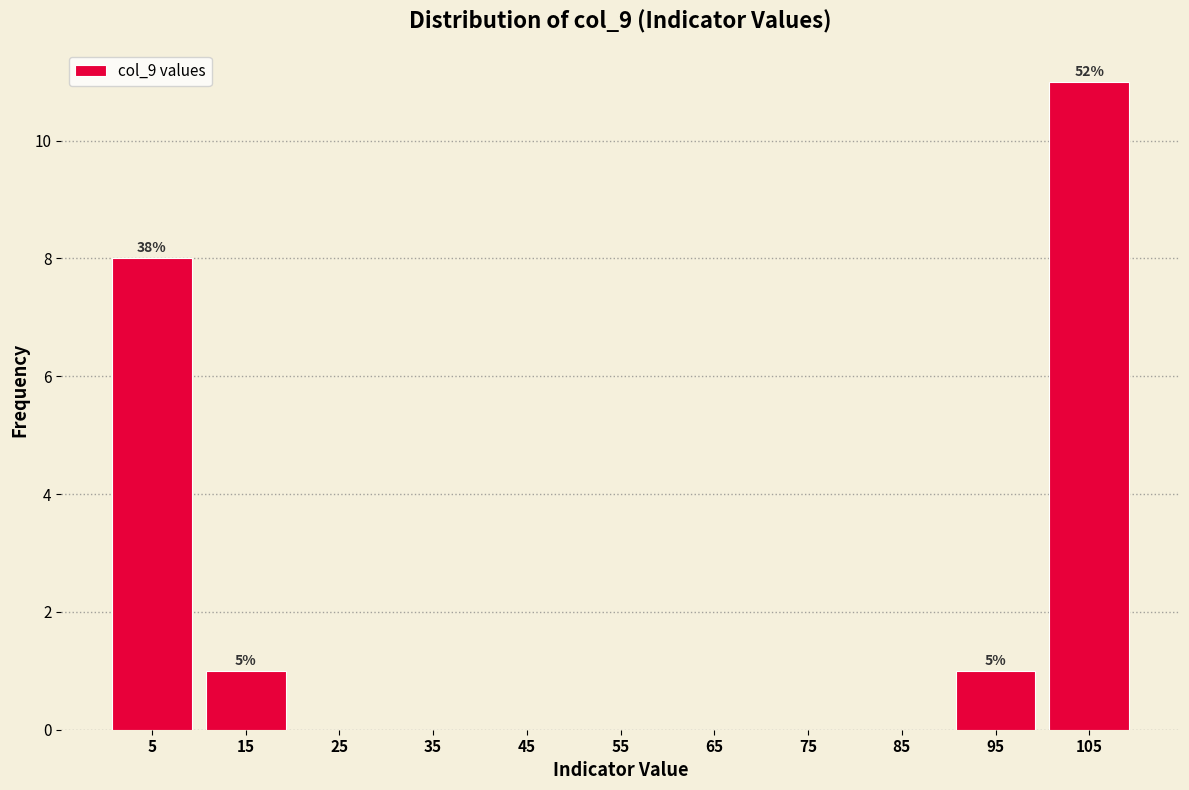

Which range on the x-axis has the tallest bar?

100 to 110